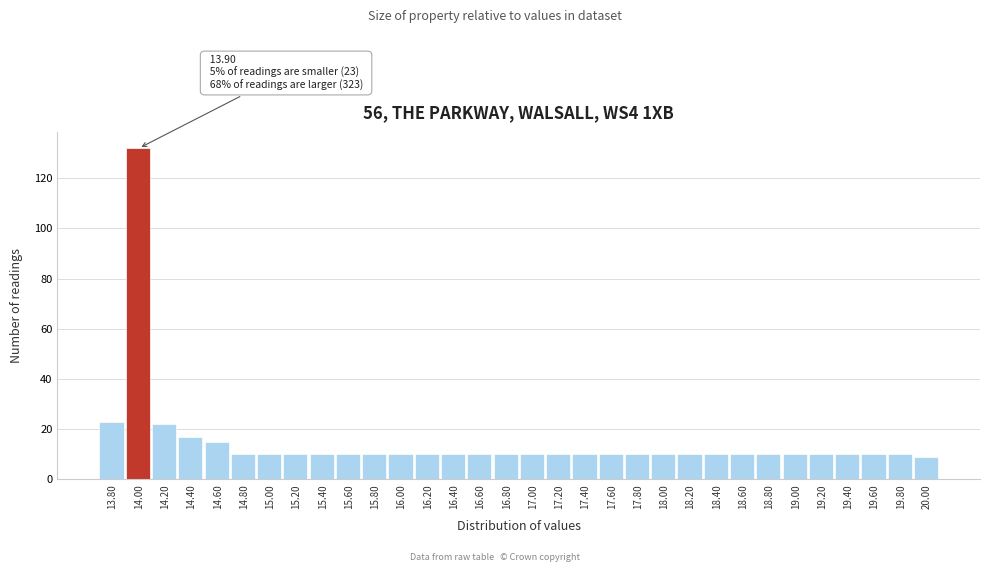

Which range on the x-axis has the tallest bar?

13.9 to 14.1